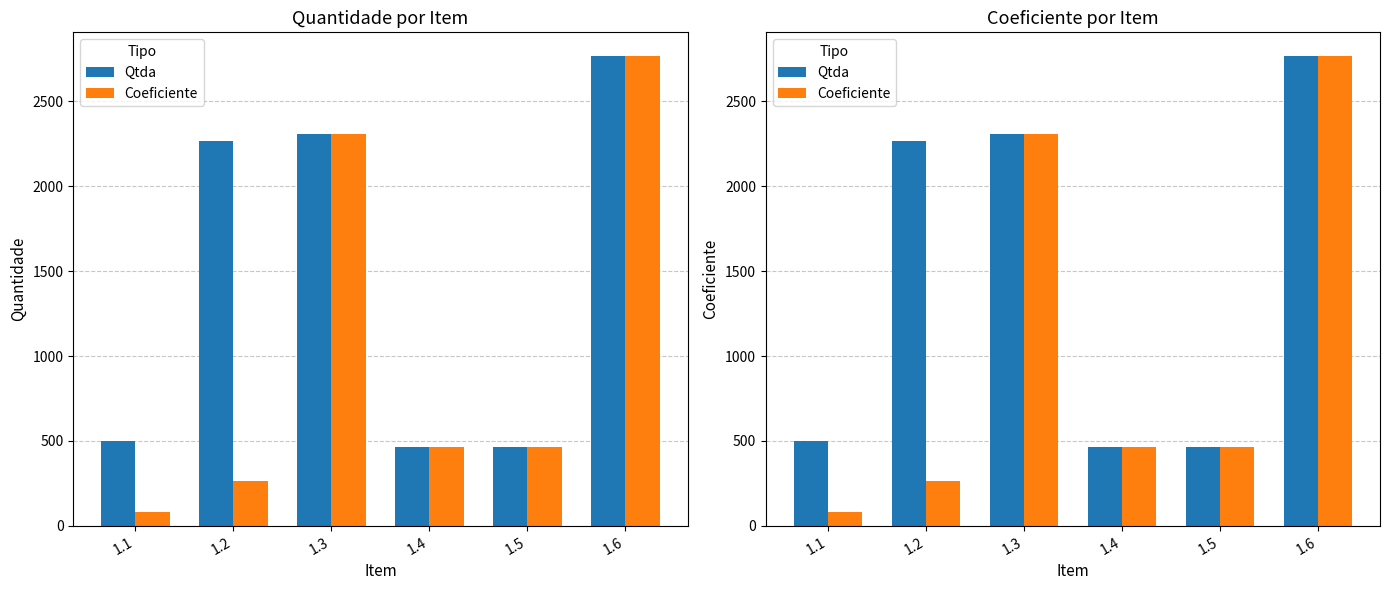

Reading right to left, transcribe all the data shown in this chart.

Qtda: 2767.0	462.0	462.0	2306.0	2267.0	500.0
Coeficiente: 2767.0	462.0	462.0	2306.0	263.7	81.2